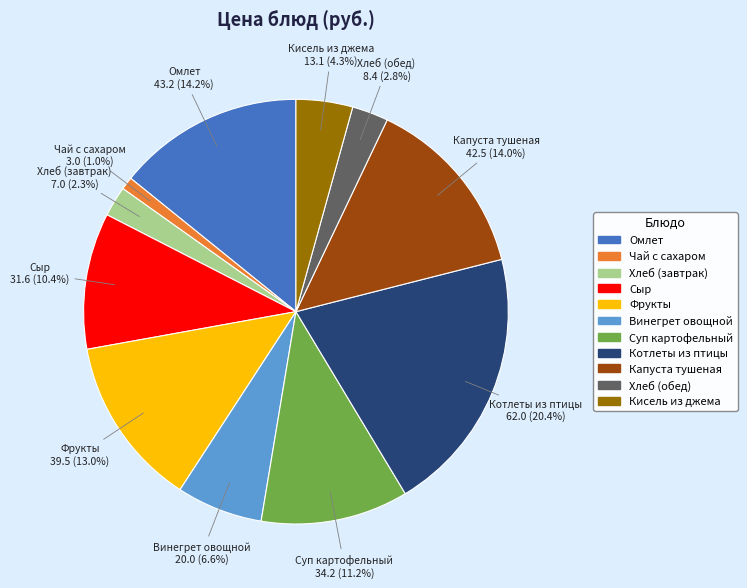

Between Чай с сахаром and Котлеты из птицы, which is larger?

Котлеты из птицы